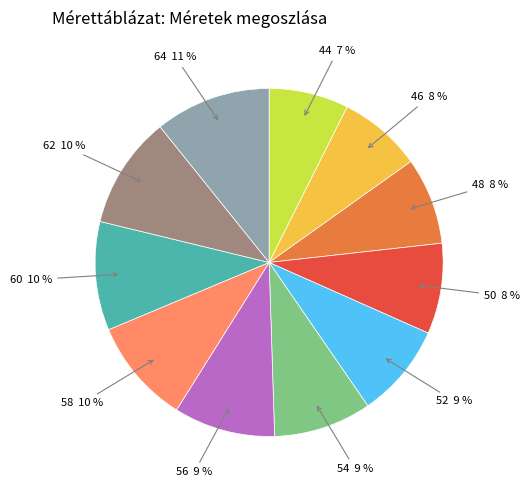

What percentage is the 54 slice, to the nearest percent?

9%